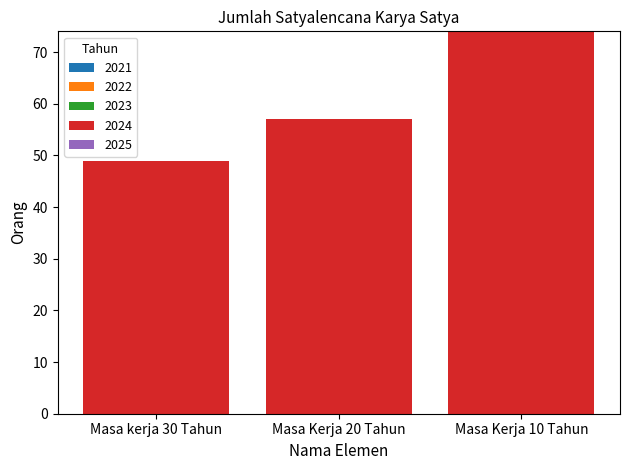

Rank the categories by value from lowest to highest.

Masa kerja 30 Tahun, Masa Kerja 20 Tahun, Masa Kerja 10 Tahun